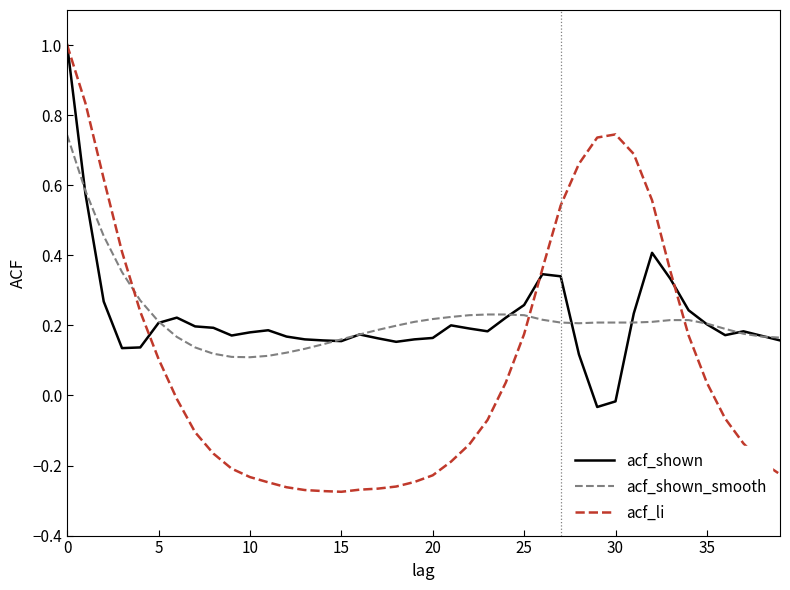

Which series has the widest spread of values?

acf_li